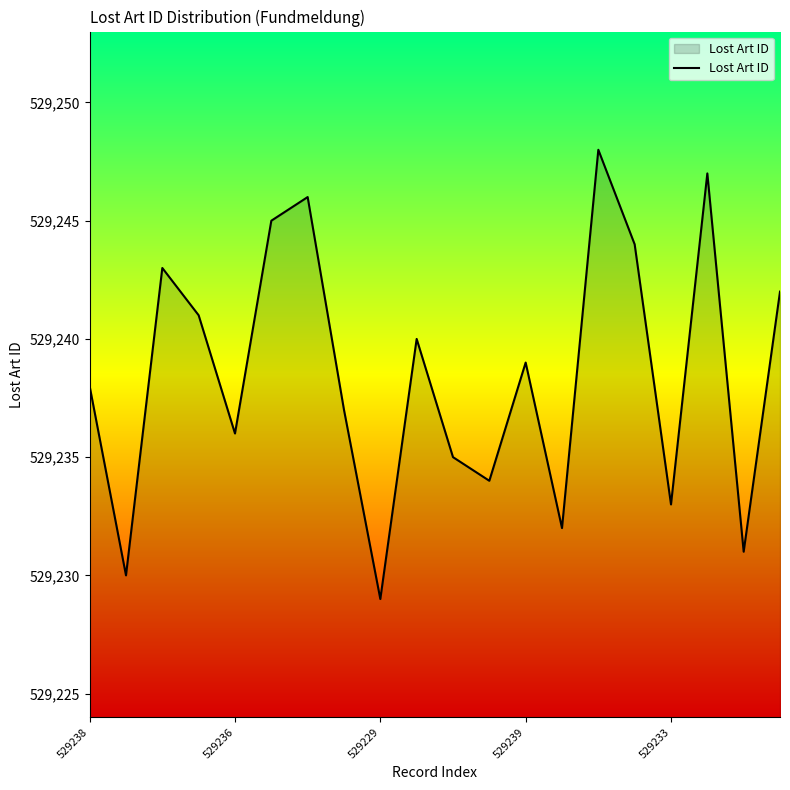

How many interior local valleys (lower than both neighbors) does the data have?

7